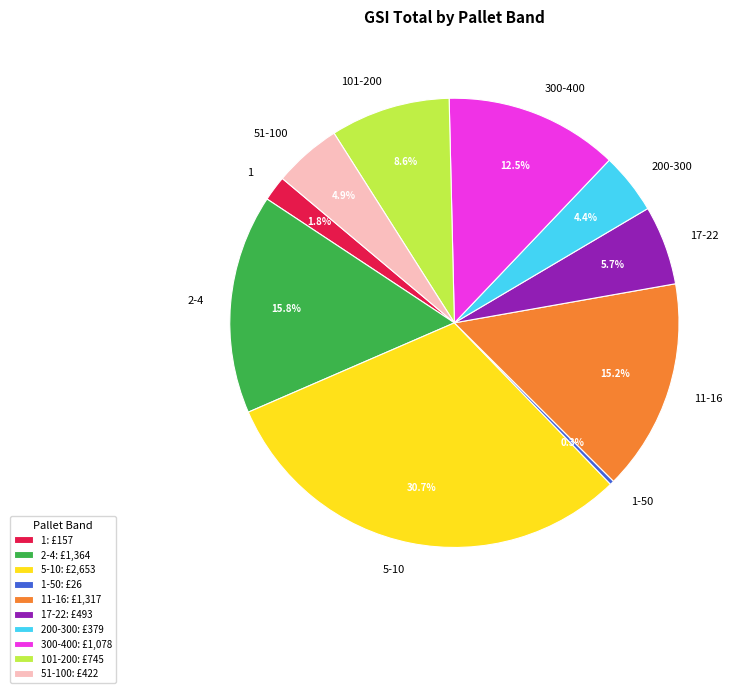

To the nearest percent, what portion does 5-10 represent?

31%